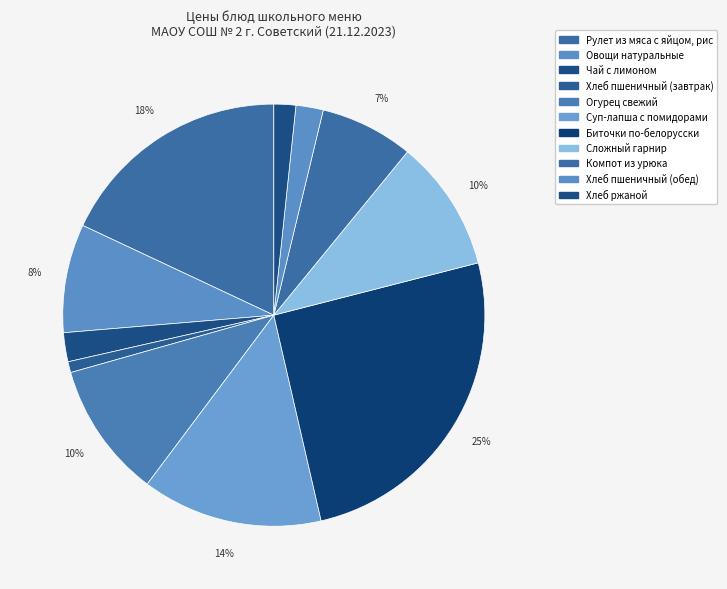

Is there any slice that represents more than half of the pie?

No